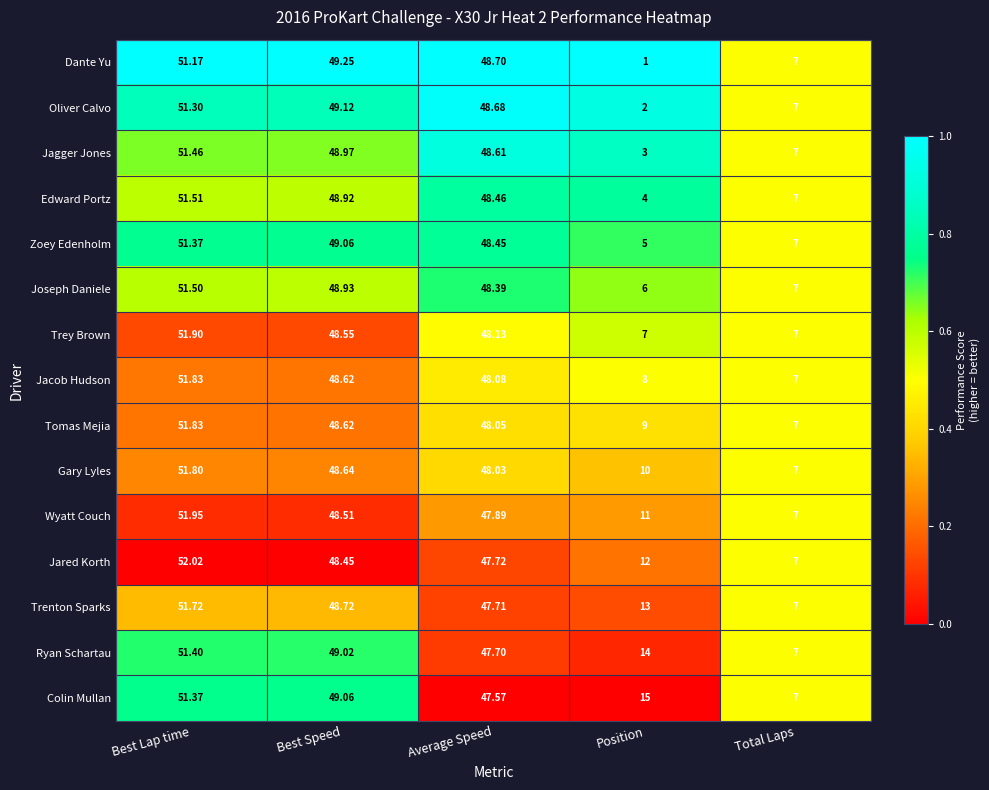

Which series has the largest total across all categories?

Colin Mullan